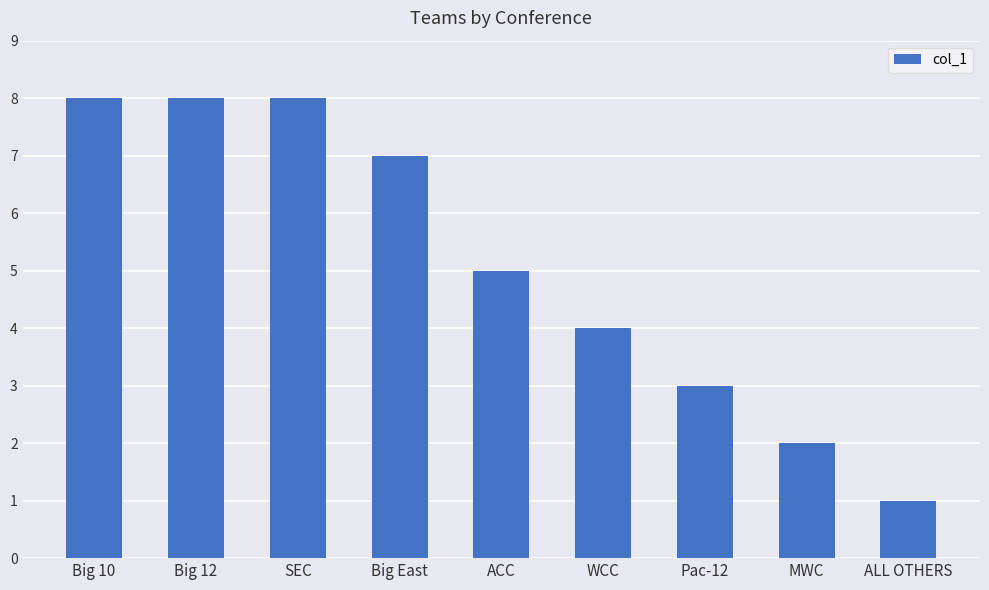

Reading left to right, extract all data points from this chart.

8	8	8	7	5	4	3	2	1